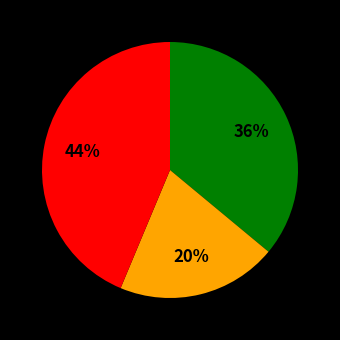

Is there any slice that represents more than half of the pie?

No